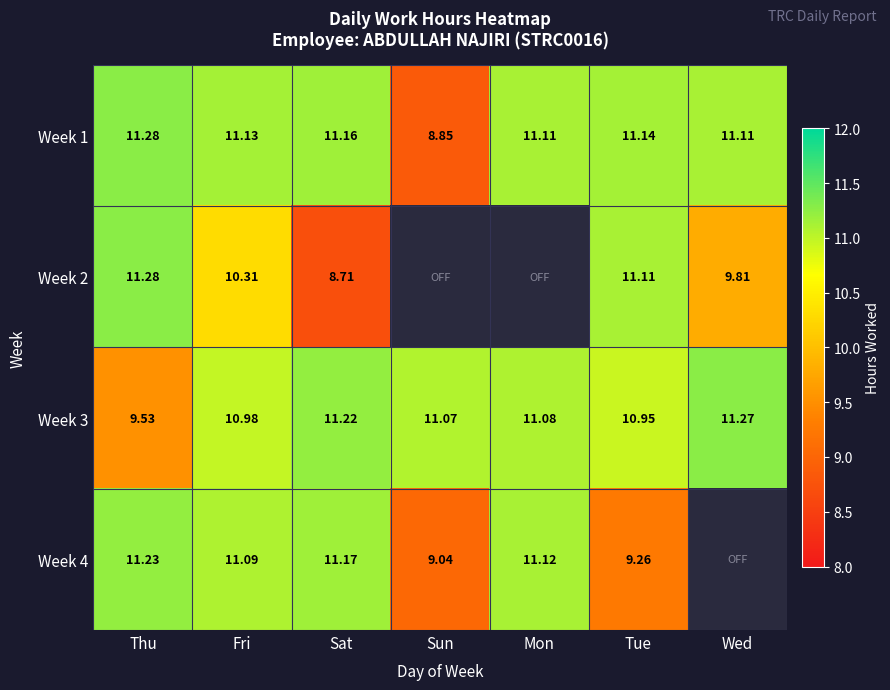

At which label does Week 3 first exceed 11?

Sat